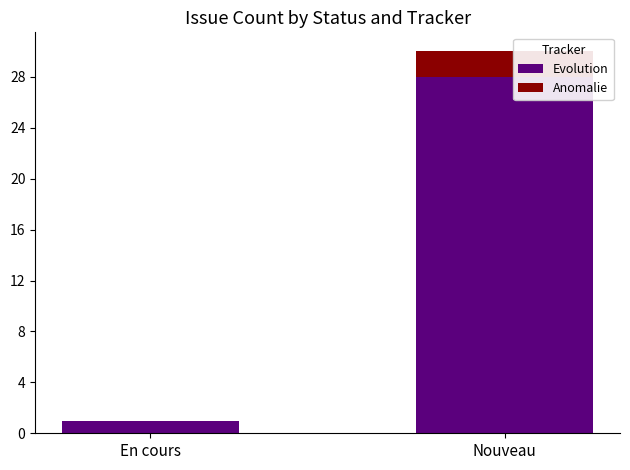

Reading left to right, transcribe the values for Evolution.

En cours=1	Nouveau=28